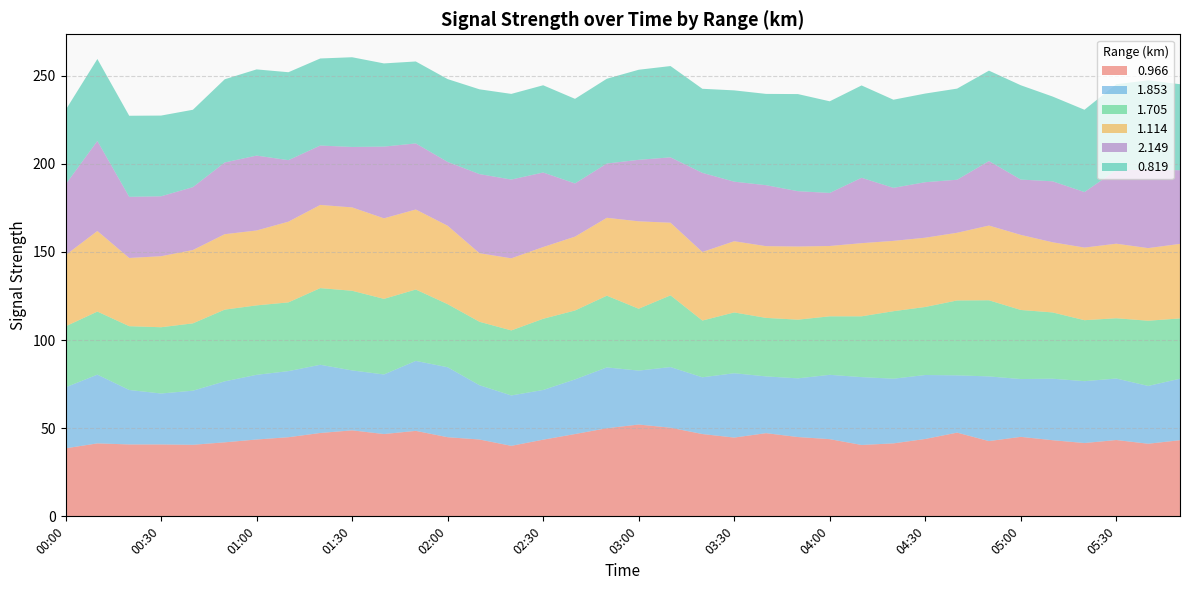

Reading right to left, list all the values displayed in this chart.

0.966: 05:50=43.2	05:40=41.2	05:30=43.3	05:20=41.6	05:10=43.2	05:00=45.1	04:50=42.7	04:40=47.5	04:30=43.9	04:20=41.4	04:10=40.5	04:00=43.8	03:50=45.0	03:40=47.2	03:30=44.7	03:20=46.7	03:10=50.3	03:00=52.1	02:50=50.0	02:40=46.7	02:30=43.5	02:20=40.0	02:10=43.6	02:00=44.9	01:50=48.5	01:40=46.7	01:30=48.8	01:20=47.3	01:10=44.9	01:00=43.6	00:50=42.0	00:40=40.6	00:30=40.8	00:20=40.8	00:10=41.4	00:00=38.6
1.853: 05:50=34.9	05:40=32.8	05:30=34.9	05:20=35.1	05:10=34.9	05:00=32.8	04:50=36.7	04:40=32.5	04:30=36.3	04:20=36.7	04:10=38.5	04:00=36.5	03:50=33.3	03:40=32.2	03:30=36.5	03:20=32.2	03:10=34.4	03:00=30.6	02:50=34.5	02:40=31.0	02:30=28.2	02:20=28.6	02:10=30.8	02:00=39.7	01:50=39.7	01:40=33.8	01:30=34.0	01:20=38.7	01:10=37.5	01:00=36.7	00:50=34.6	00:40=30.7	00:30=28.9	00:20=30.9	00:10=39.0	00:00=34.6
1.705: 05:50=34.2	05:40=37.0	05:30=34.2	05:20=34.6	05:10=37.6	05:00=39.2	04:50=43.2	04:40=42.5	04:30=38.6	04:20=38.3	04:10=34.5	04:00=33.2	03:50=33.3	03:40=33.2	03:30=34.5	03:20=32.2	03:10=40.7	03:00=35.1	02:50=40.7	02:40=39.1	02:30=40.4	02:20=36.9	02:10=36.0	02:00=35.8	01:50=40.5	01:40=42.9	01:30=45.2	01:20=43.5	01:10=39.0	01:00=39.4	00:50=40.7	00:40=38.2	00:30=37.6	00:20=36.2	00:10=35.8	00:00=34.6
1.114: 05:50=42.3	05:40=41.2	05:30=42.3	05:20=41.2	05:10=39.8	05:00=42.6	04:50=42.4	04:40=38.4	04:30=39.3	04:20=39.9	04:10=41.5	04:00=39.9	03:50=41.5	03:40=40.7	03:30=40.4	03:20=38.9	03:10=41.2	03:00=49.6	02:50=44.2	02:40=41.9	02:30=40.7	02:20=40.9	02:10=38.9	02:00=44.5	01:50=45.4	01:40=45.7	01:30=47.3	01:20=47.2	01:10=45.8	01:00=42.5	00:50=42.8	00:40=41.6	00:30=40.3	00:20=38.7	00:10=45.7	00:00=40.4
2.149: 05:50=41.8	05:40=44.4	05:30=41.8	05:20=31.5	05:10=34.6	05:00=31.4	04:50=36.6	04:40=30.1	04:30=31.5	04:20=30.1	04:10=37.1	04:00=30.1	03:50=31.4	03:40=34.6	03:30=33.8	03:20=44.9	03:10=37.1	03:00=34.9	02:50=30.8	02:40=30.2	02:30=42.3	02:20=44.7	02:10=44.9	02:00=36.2	01:50=37.5	01:40=40.7	01:30=34.3	01:20=33.7	01:10=34.9	01:00=42.5	00:50=40.7	00:40=35.7	00:30=34.0	00:20=34.7	00:10=51.1	00:00=40.1
0.819: 05:50=48.8	05:40=50.8	05:30=48.7	05:20=46.7	05:10=48.1	05:00=53.5	04:50=51.3	04:40=51.7	04:30=50.3	04:20=50.0	04:10=52.4	04:00=52.0	03:50=55.1	03:40=51.8	03:30=51.8	03:20=47.7	03:10=51.8	03:00=51.1	02:50=48.1	02:40=48.0	02:30=49.5	02:20=48.6	02:10=48.1	02:00=47.0	01:50=46.5	01:40=47.2	01:30=50.9	01:20=49.4	01:10=49.9	01:00=48.9	00:50=47.2	00:40=43.9	00:30=45.8	00:20=46.0	00:10=46.5	00:00=42.2